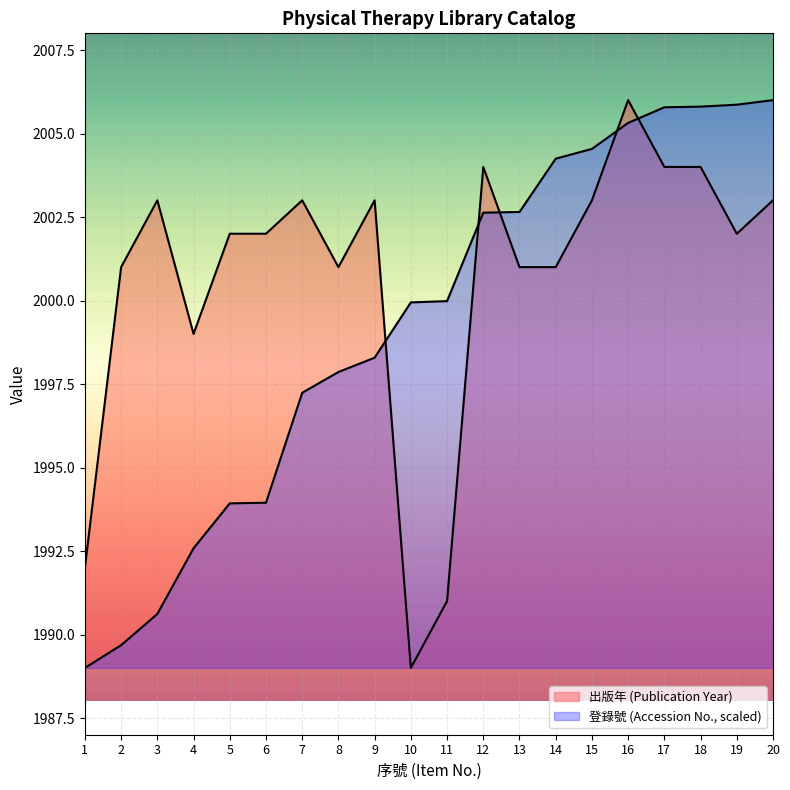

Where is the first local minimum for Books per Year?

4